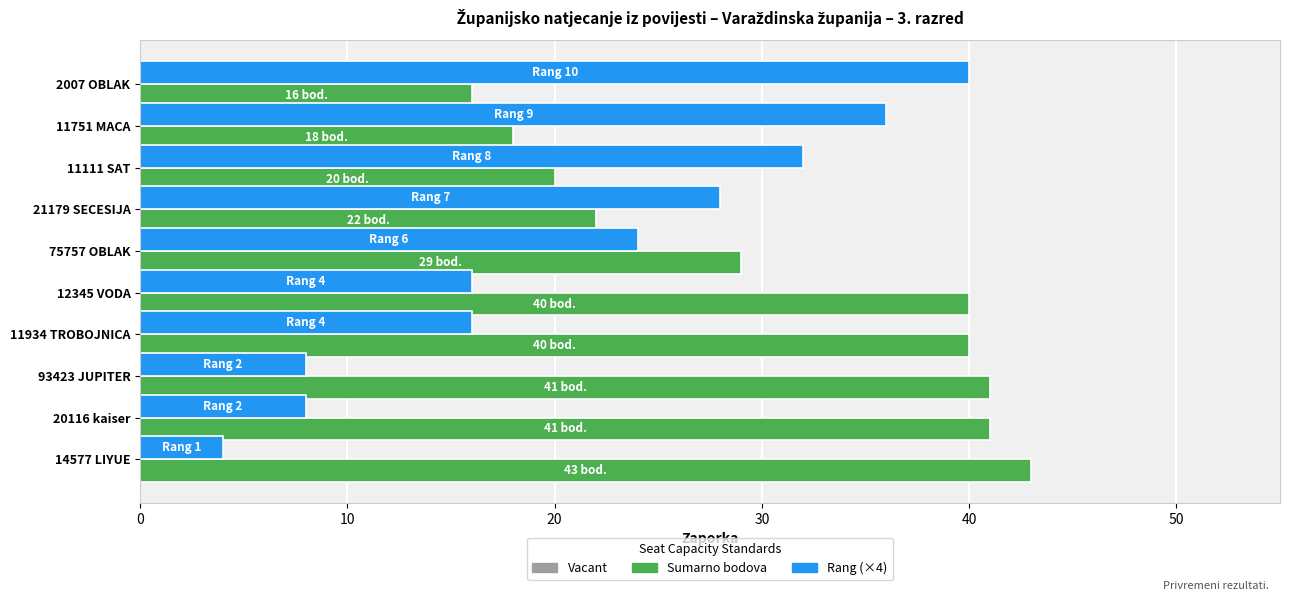

Which series changed the most between 14577 LIYUE and 2007 OBLAK?

Rang (×4)